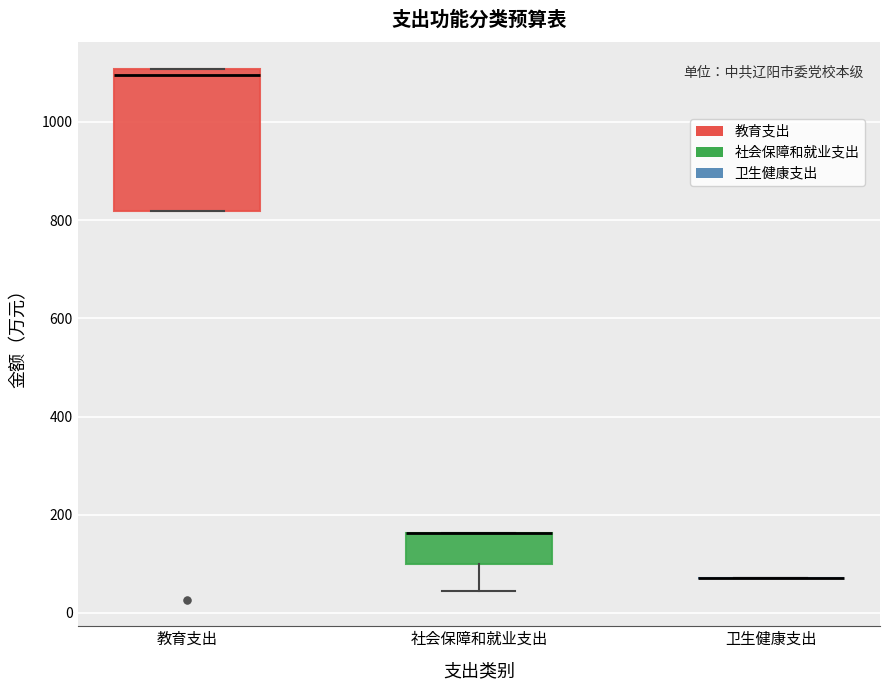

Reading left to right, transcribe this box plot: for each box, give where its median line is, the range the box spans, and where its two whiskers end, as read against the y-axis. The values are not printed on the chart, so give them approximately, as read against the axis.

教育支出: median 1100 (just below the box's upper edge), box 820 to 1100, whiskers 820 to 1100
社会保障和就业支出: median 160 (drawn on the box's upper edge), box 100 to 160, whiskers 40 to 160
卫生健康支出: box collapsed to a line at 80, whiskers 80 to 80